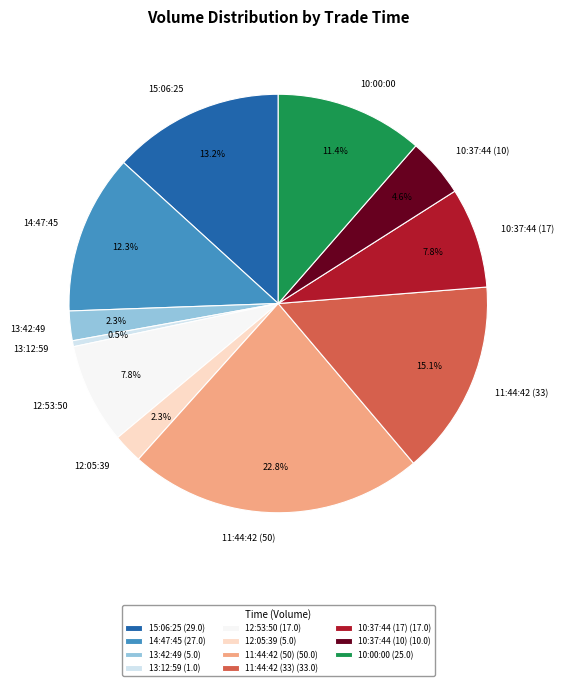

Between 13:42:49 and 13:12:59, which is larger?

13:42:49